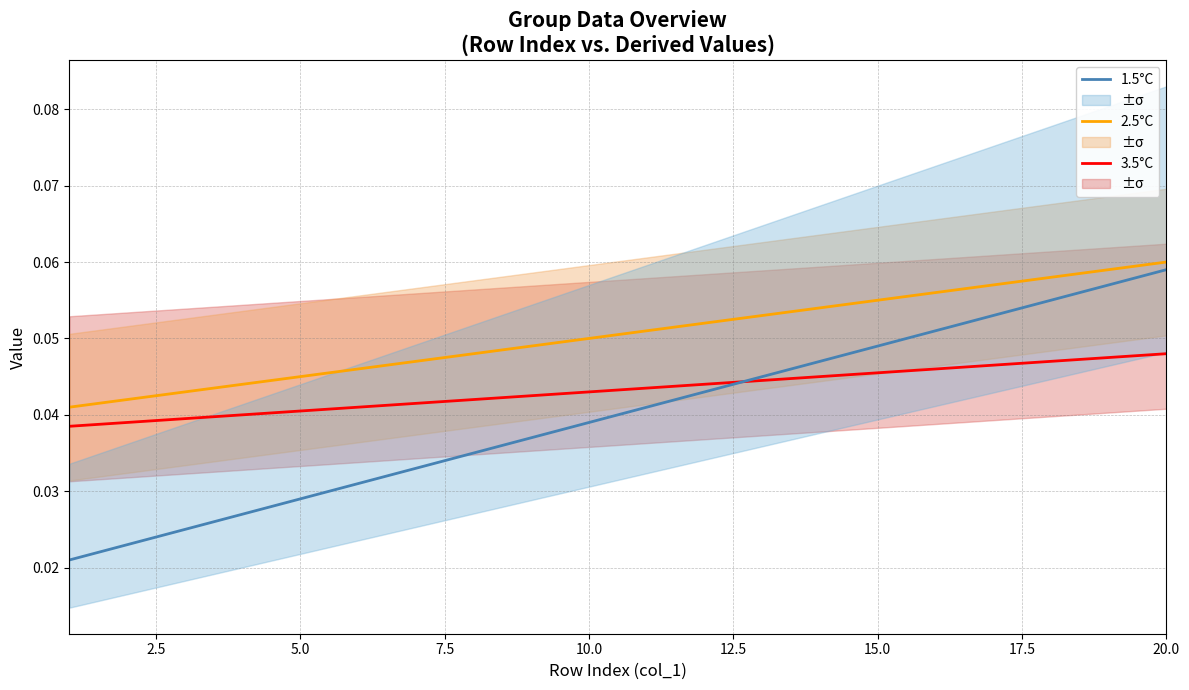

True or false: 2.5°C and 3.5°C intersect in this chart.

False